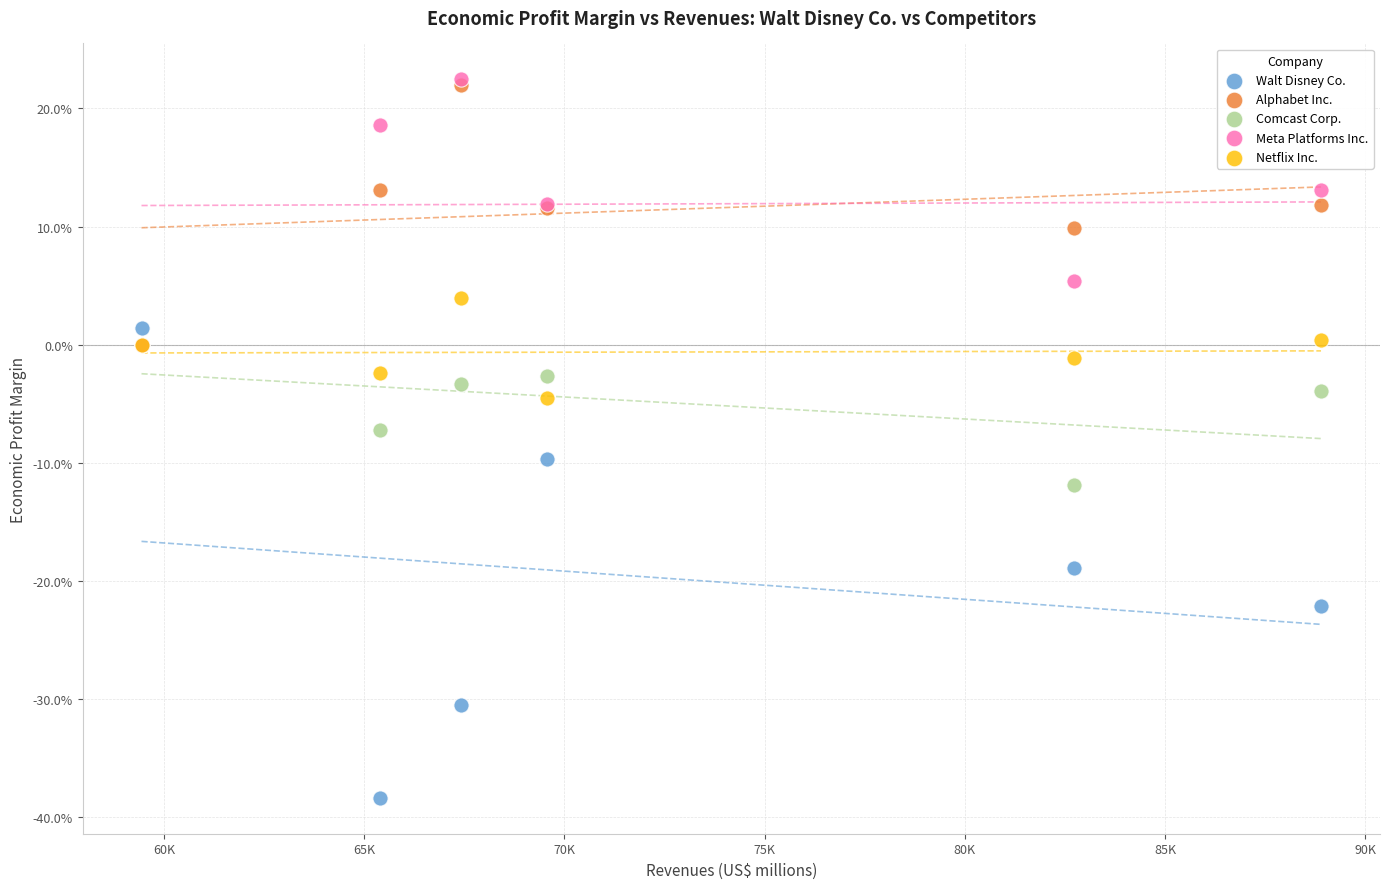

What are all the series names shown in the legend?

Walt Disney Co., Alphabet Inc., Comcast Corp., Meta Platforms Inc., Netflix Inc.